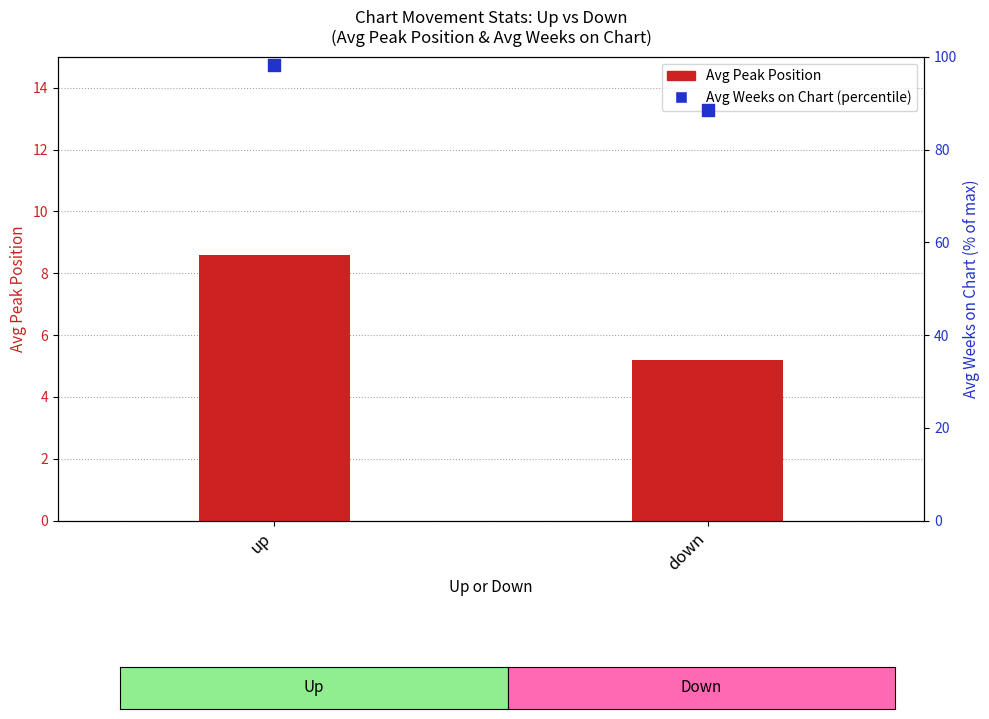

Which series has the largest total across all categories?

Avg Weeks on Chart (percentile)